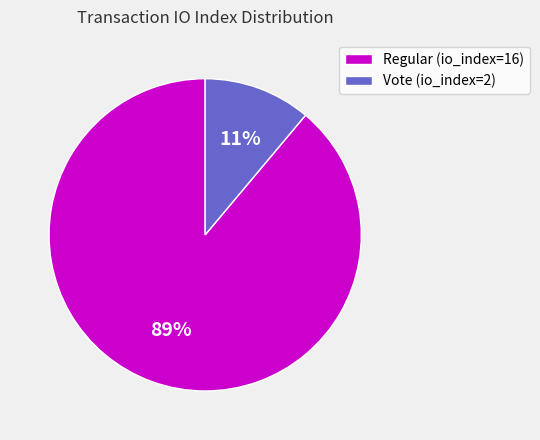

Rank the categories by value from highest to lowest.

Regular (io_index=16), Vote (io_index=2)